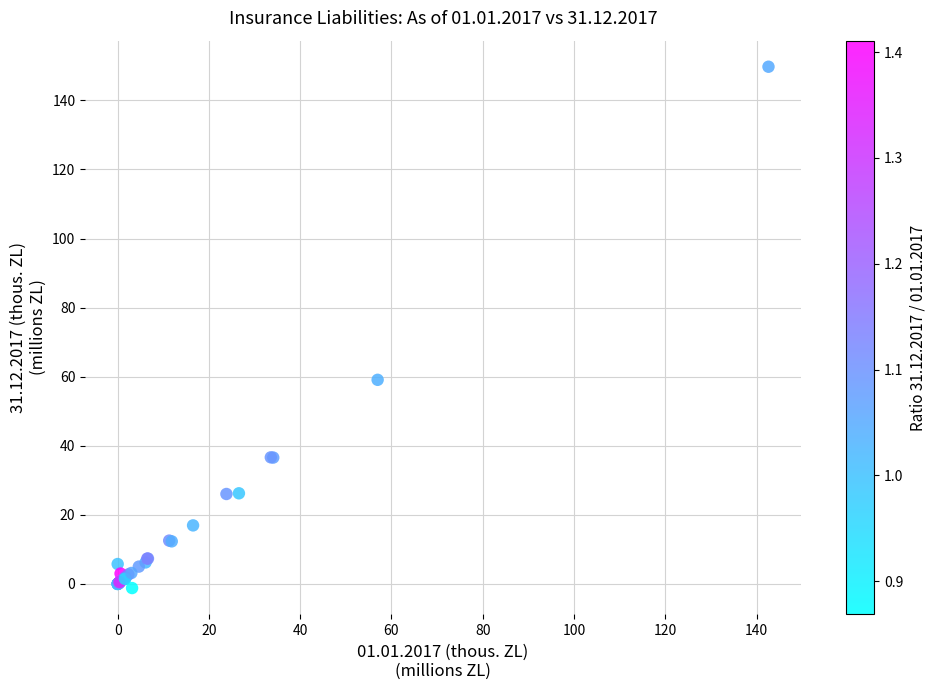

What Y value in the scatter plot is closest to 74?

59.1